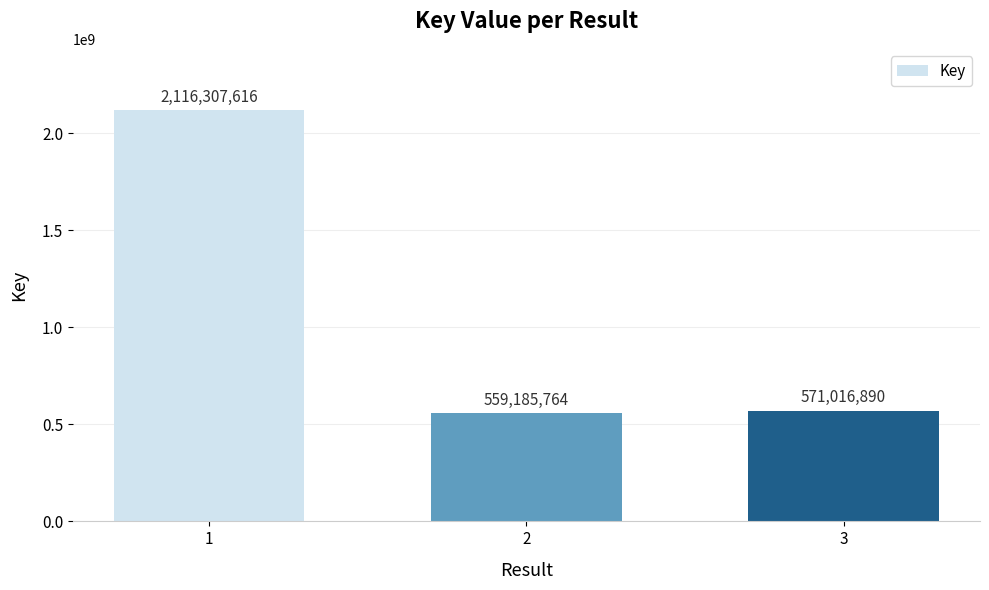

Reading left to right, list all the values displayed in this chart.

1=2116307616	2=559185764	3=571016890